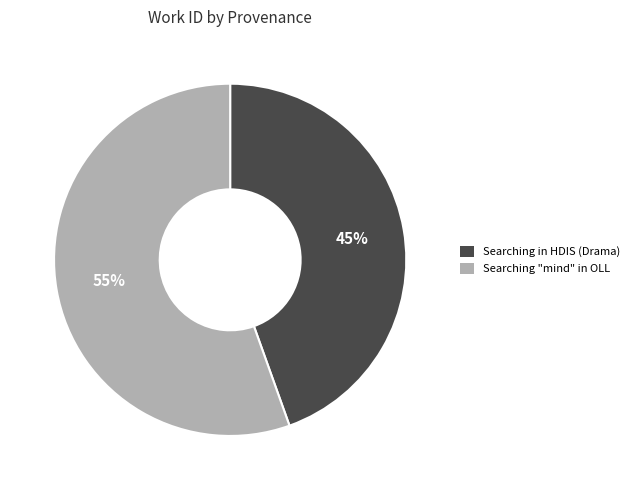

Between Searching "mind" in OLL and Searching in HDIS (Drama), which is larger?

Searching "mind" in OLL